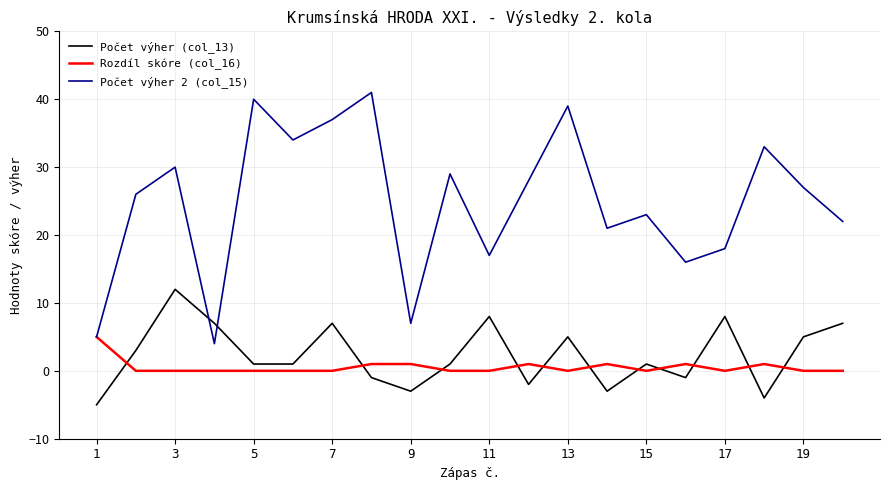

How many times do Počet výher 2 (col_15) and Počet výher (col_13) cross each other?

2